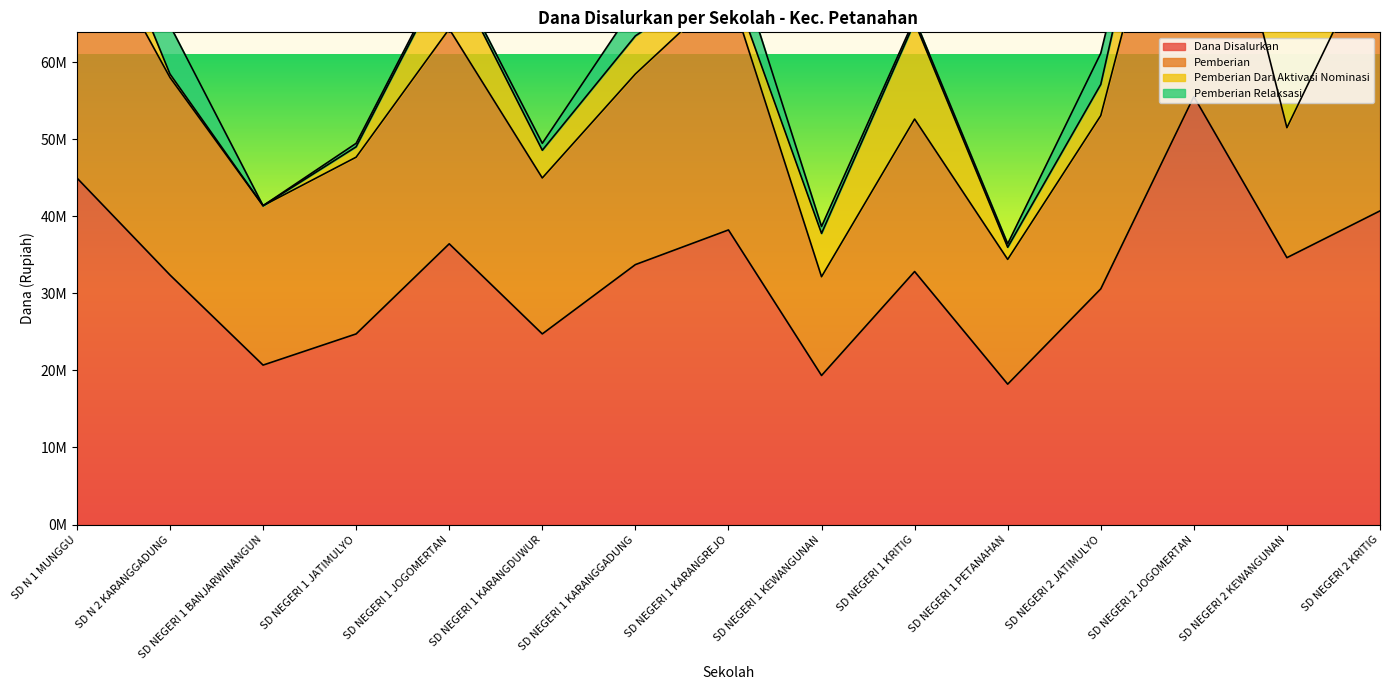

Reading left to right, transcribe all the data shown in this chart.

Dana Disalurkan: 45000000	32400000	20700000	24750000	36450000	24750000	33750000	38250000	19350000	32850000	18225000	30600000	55575000	34650000	40725000
Pemberian: 35100000	25650000	20700000	22950000	27900000	20250000	24750000	31500000	12825000	19800000	16200000	22500000	43875000	16875000	35775000
Pemberian Dari Aktivasi Nominasi: 7875000	450000	0	1350000	8100000	3600000	4950000	1800000	5625000	12600000	1575000	4050000	11250000	13725000	4500000
Pemberian Relaksasi: 2025000	6300000	0	450000	450000	900000	4050000	4950000	900000	450000	450000	4050000	450000	4050000	450000